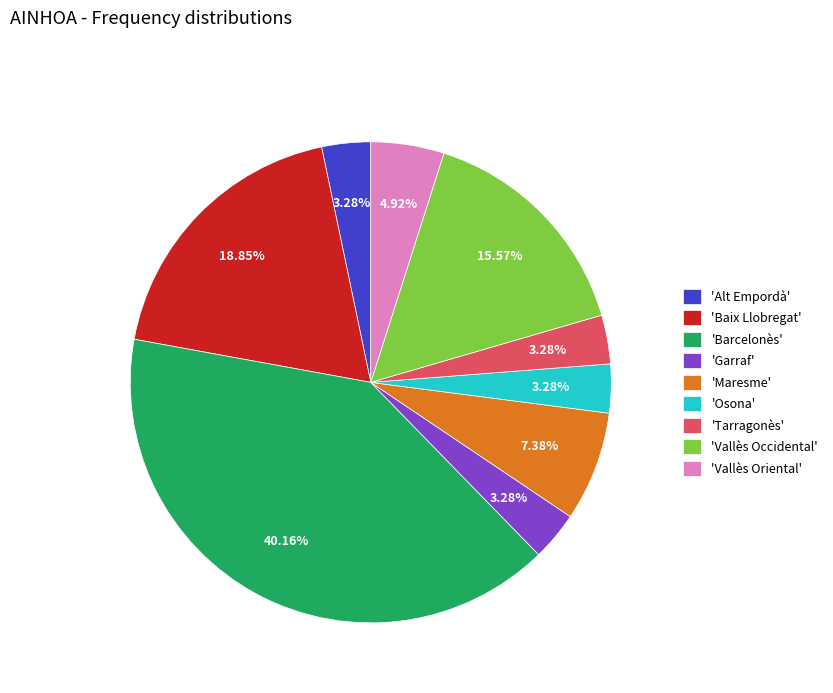

Do 'Baix Llobregat' and 'Tarragonès' together represent more than half of the pie?

No